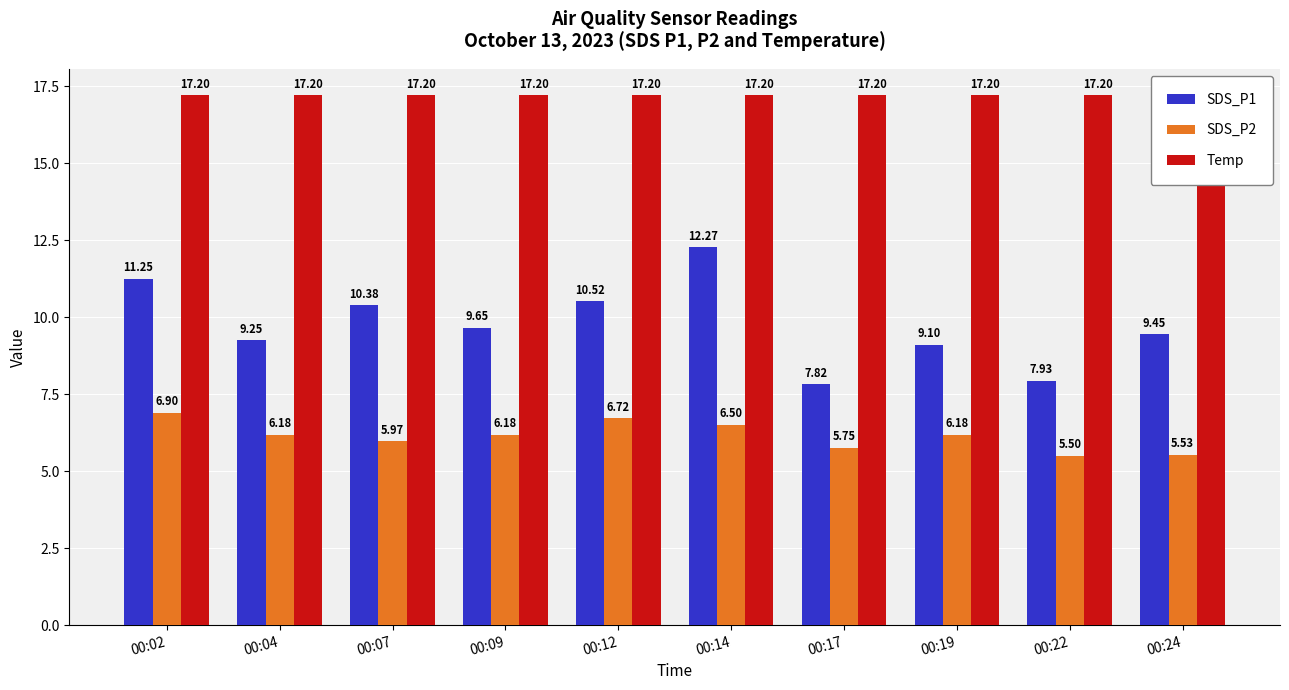

Reading left to right, extract all data points from this chart.

SDS_P1: 00:02=11.2	00:04=9.2	00:07=10.4	00:09=9.7	00:12=10.5	00:14=12.3	00:17=7.8	00:19=9.1	00:22=7.9	00:24=9.4
SDS_P2: 00:02=6.9	00:04=6.2	00:07=6.0	00:09=6.2	00:12=6.7	00:14=6.5	00:17=5.8	00:19=6.2	00:22=5.5	00:24=5.5
Temp: 00:02=17.2	00:04=17.2	00:07=17.2	00:09=17.2	00:12=17.2	00:14=17.2	00:17=17.2	00:19=17.2	00:22=17.2	00:24=17.2